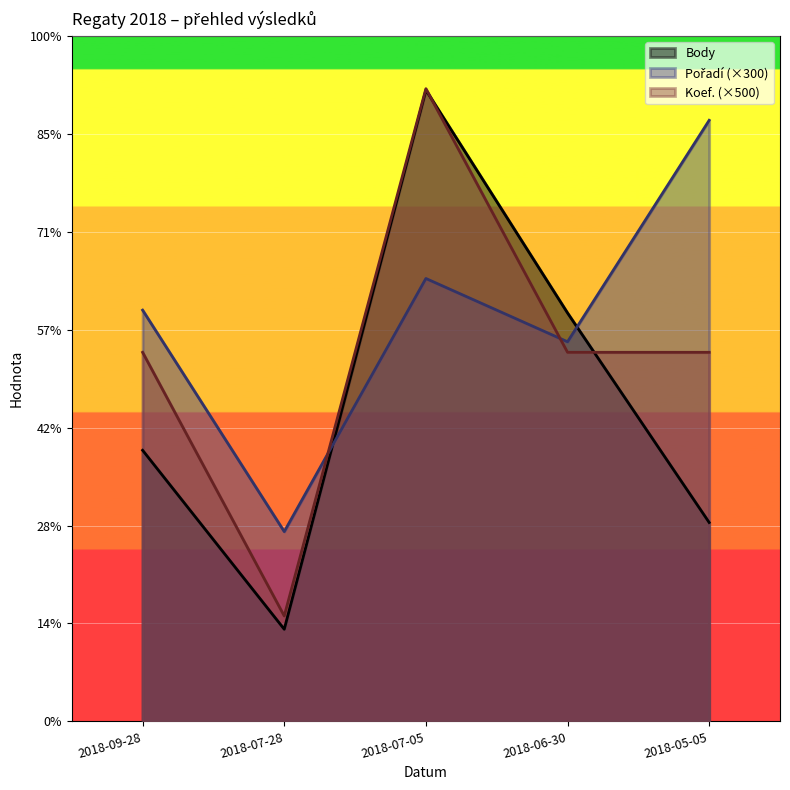

How many Body values are between 1886 and 3873?

3